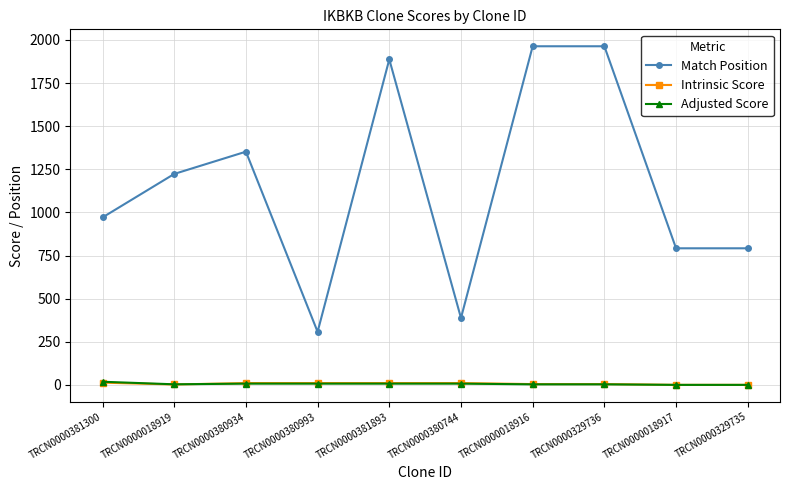

How many categories are shown in the chart?

10